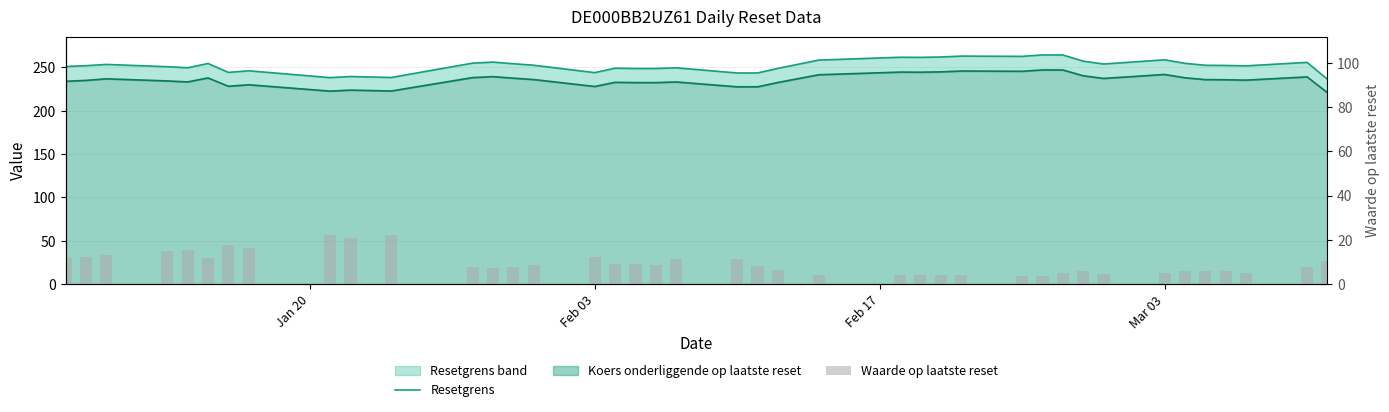

Reading left to right, extract all data points from this chart.

Resetgrens: 251.0	252.0	253.4	250.8	249.6	254.5	244.2	246.1	238.2	239.5	238.4	254.9	256.1	254.2	252.5	244.0	249.1	248.7	248.7	249.5	243.6	243.6	248.9	258.4	261.7	261.6	262.0	263.0	262.7	264.4	264.3	257.2	253.9	258.8	254.7	252.4	252.2	251.8	255.8	236.3
Waarde op laatste reset: 12.0	12.5	13.1	14.8	15.6	11.9	17.8	16.1	22.4	20.9	22.2	7.7	7.3	8.0	8.6	12.1	9.1	9.2	8.9	11.4	11.3	8.3	6.5	4.2	4.3	4.2	4.0	4.0	3.7	3.8	5.0	5.7	4.4	5.3	5.8	5.9	6.0	4.9	7.7	10.4